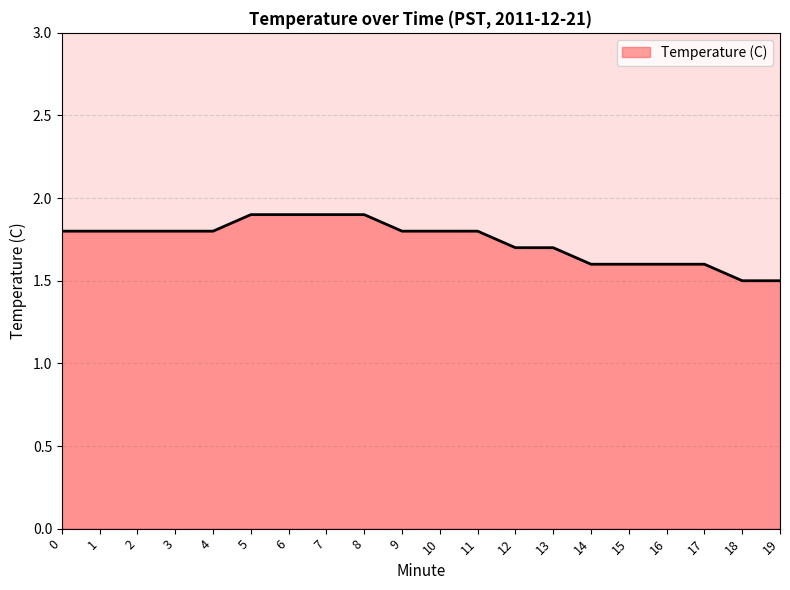

What is the minimum value shown in the chart?

1.5